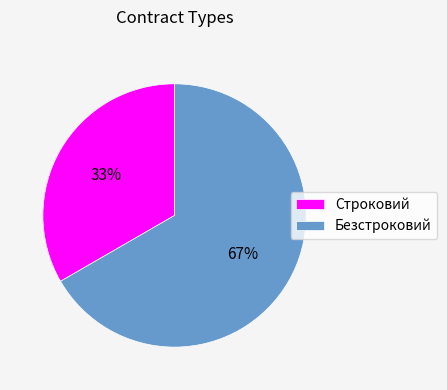

To the nearest percent, what is the average slice percentage?

50%